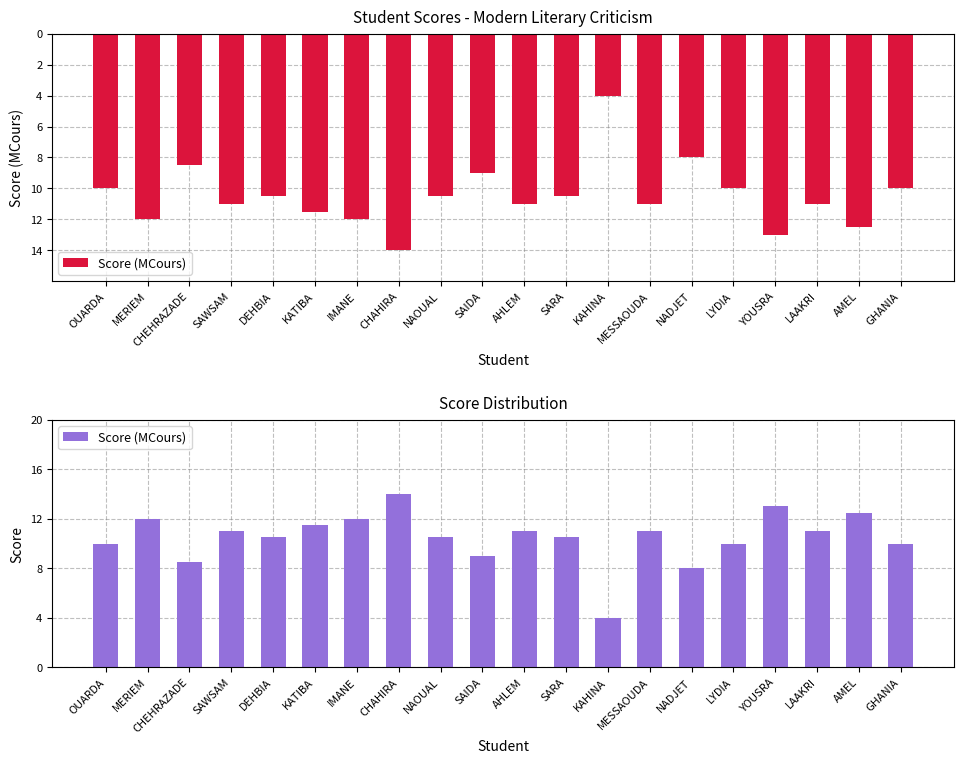

Rank the categories by value from lowest to highest.

KAHINA, NADJET, CHEHRAZADE, SAIDA, OUARDA, LYDIA, GHANIA, DEHBIA, NAOUAL, SARA, SAWSAM, AHLEM, MESSAOUDA, LAAKRI, KATIBA, MERIEM, IMANE, AMEL, YOUSRA, CHAHIRA